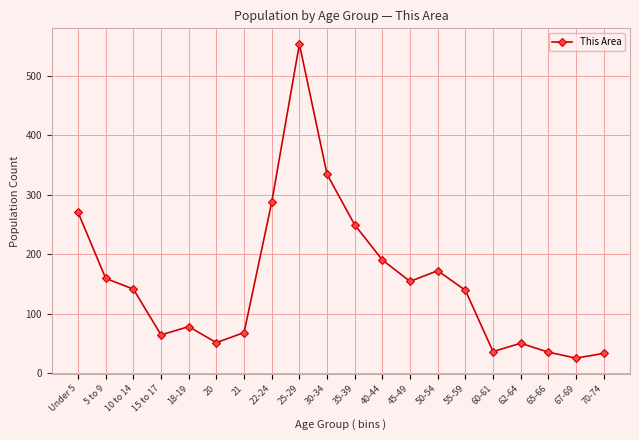

Where is the data nearest to the value 289?

22-24